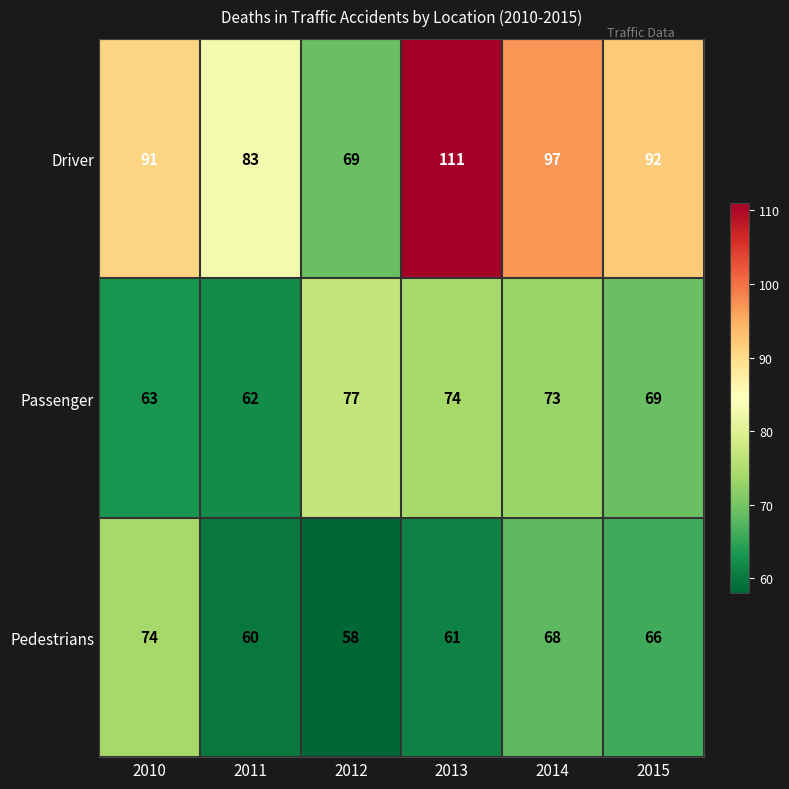

Is it true that Passenger equals 73 at 2014?

True